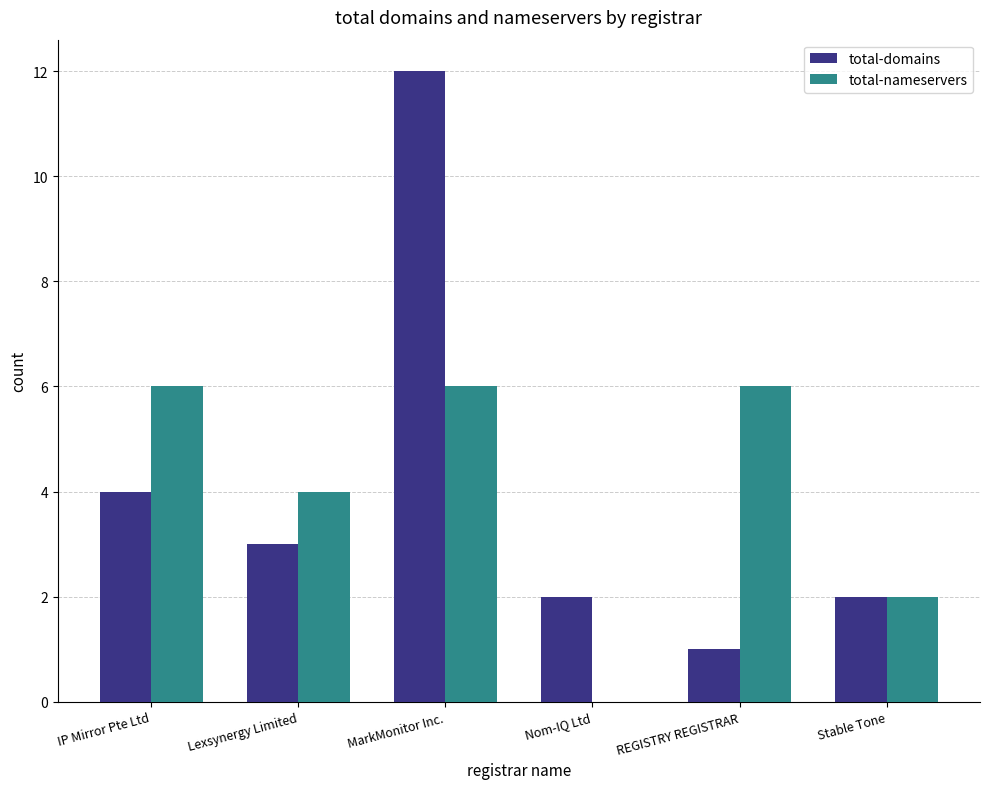

Reading left to right, list all the values displayed in this chart.

total-domains: IP Mirror Pte Ltd=4	Lexsynergy Limited=3	MarkMonitor Inc.=12	Nom-IQ Ltd=2	REGISTRY REGISTRAR=1	Stable Tone=2
total-nameservers: IP Mirror Pte Ltd=6	Lexsynergy Limited=4	MarkMonitor Inc.=6	Nom-IQ Ltd=0	REGISTRY REGISTRAR=6	Stable Tone=2